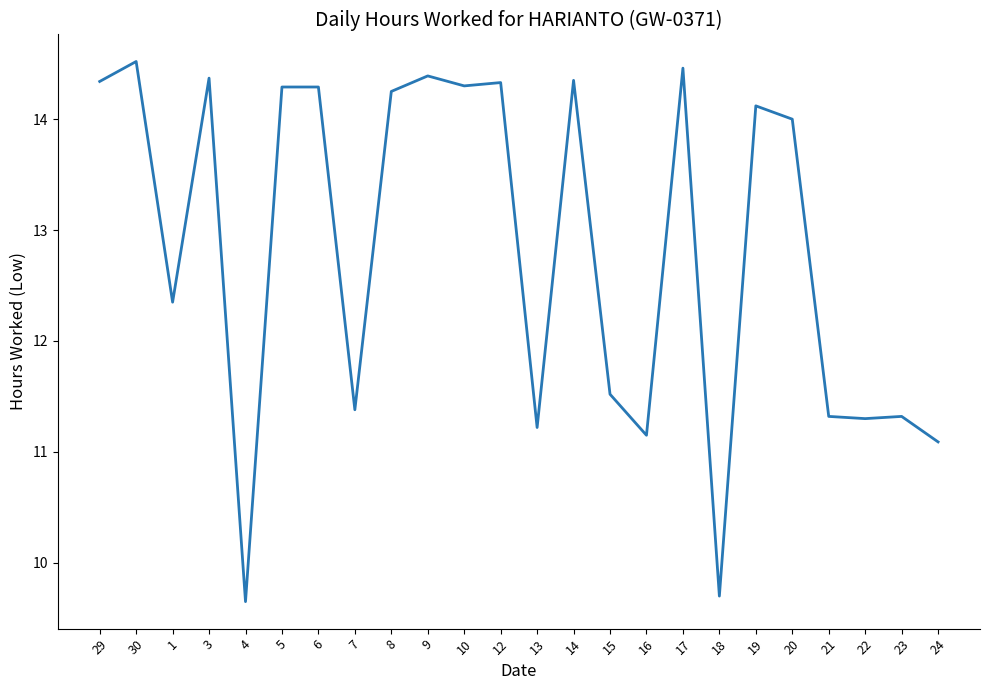

What is the change in value from 1 to 6?

+1.9